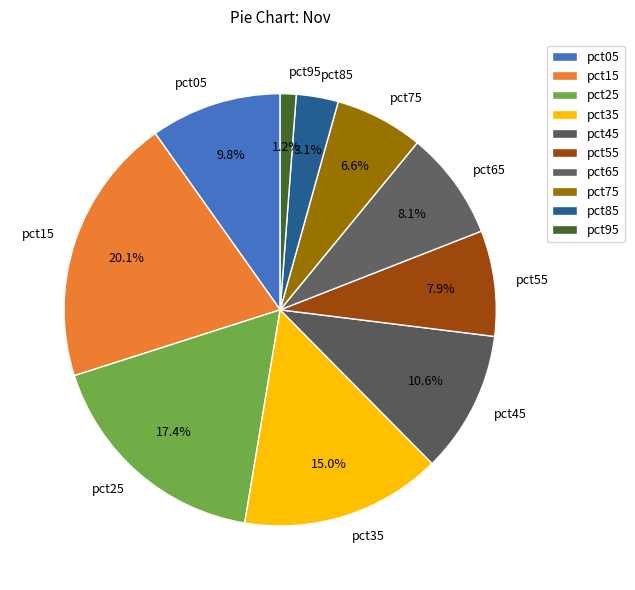

To the nearest percent, what portion does pct55 represent?

8%